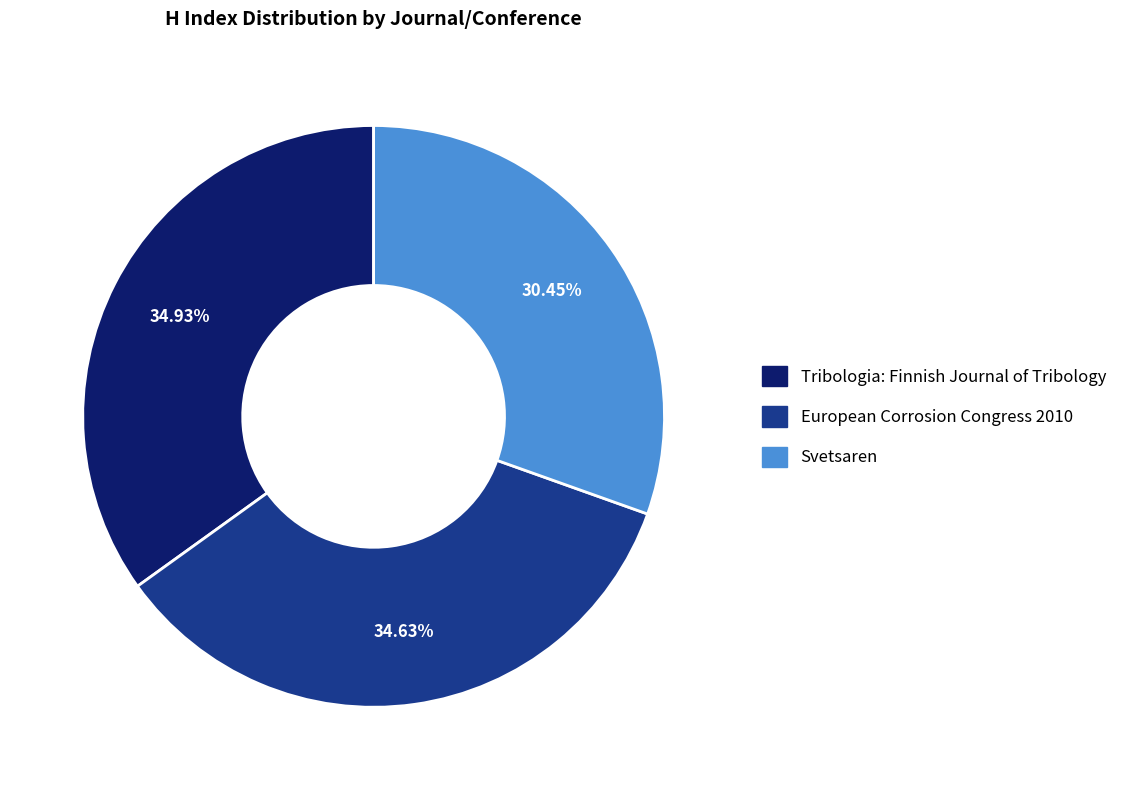

The Svetsaren slice represents 45% of the pie. True or false?

False